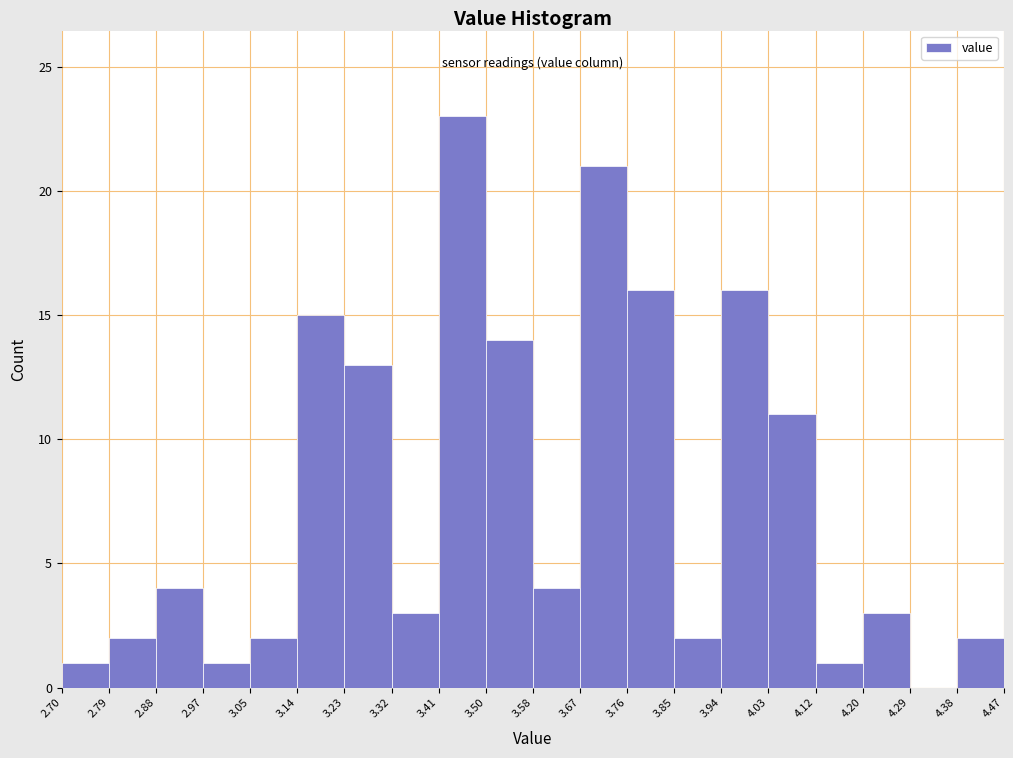

What is the height of the bar covering 4.12 to 4.20 on the x-axis? The values are not printed on the chart, so give them approximately, as read against the axis.

1